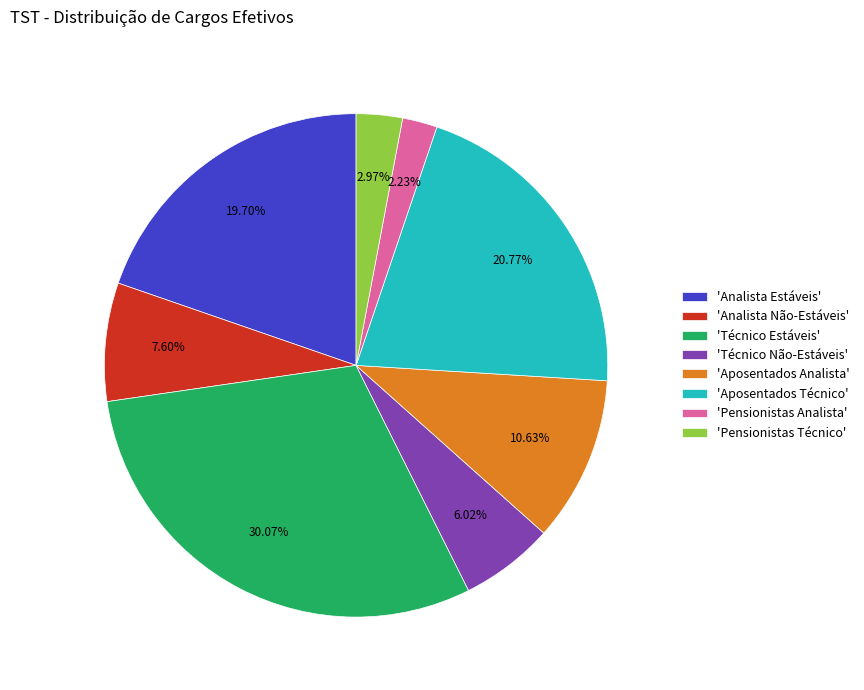

Which has a higher value, 'Técnico Estáveis' or 'Pensionistas Analista'?

'Técnico Estáveis'